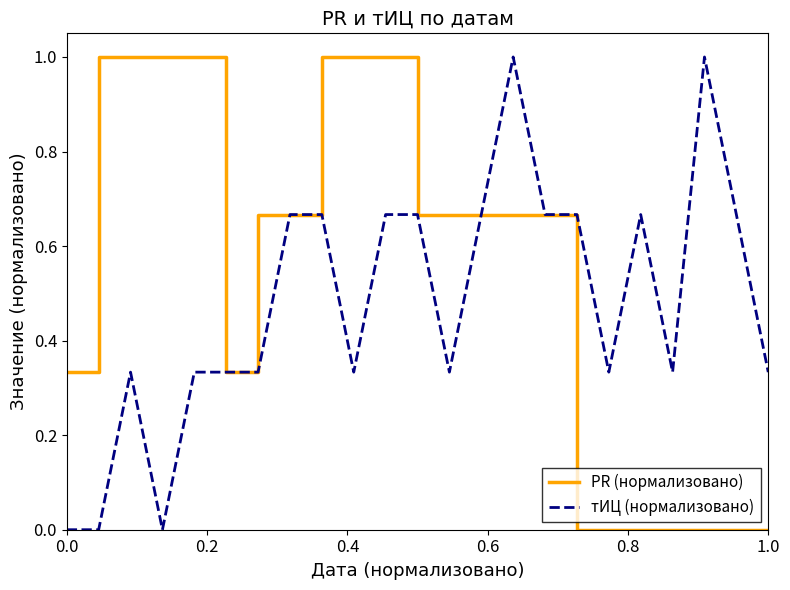

List the series in order of their overall mean, highest first.

PR (нормализовано), тИЦ (нормализовано)